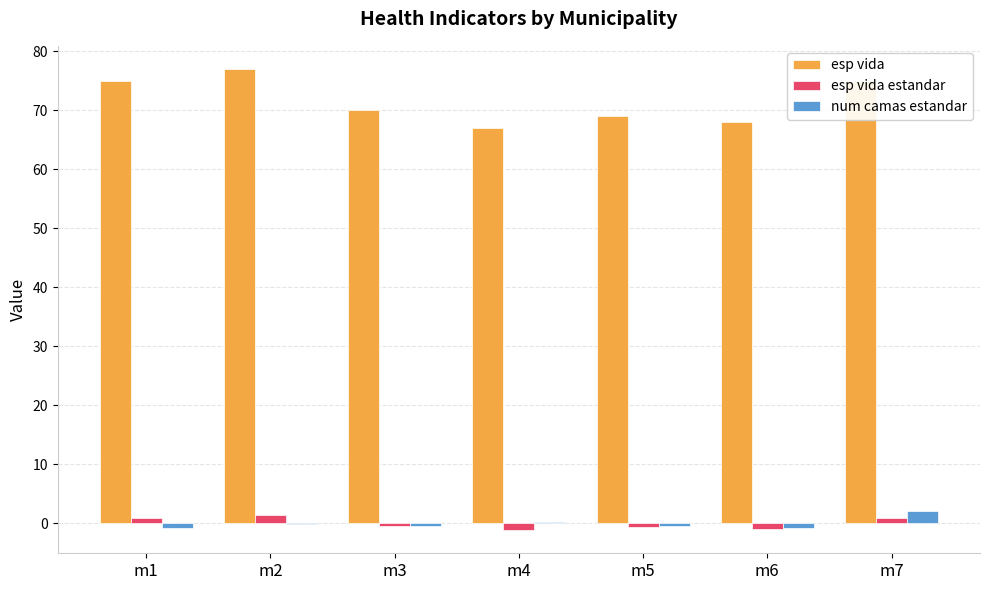

What is the sum of the num camas estandar values at m5 and m4?

-0.2